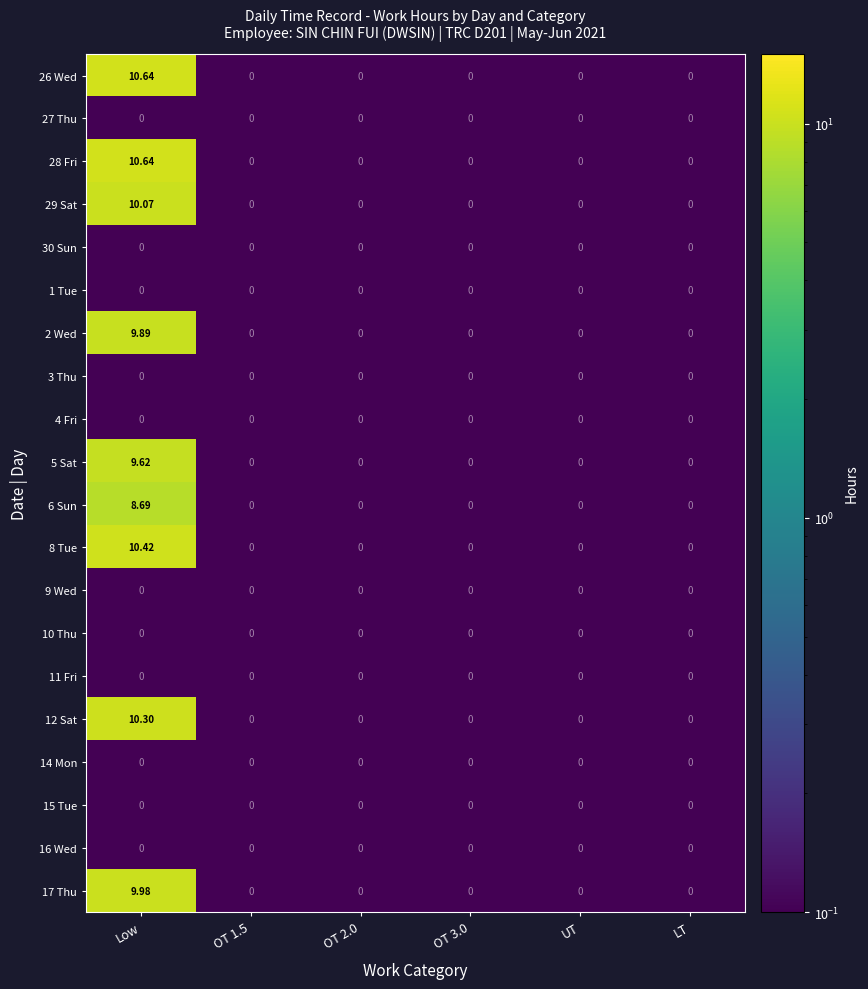

What is the total value across all series at OT 2.0?

0.0